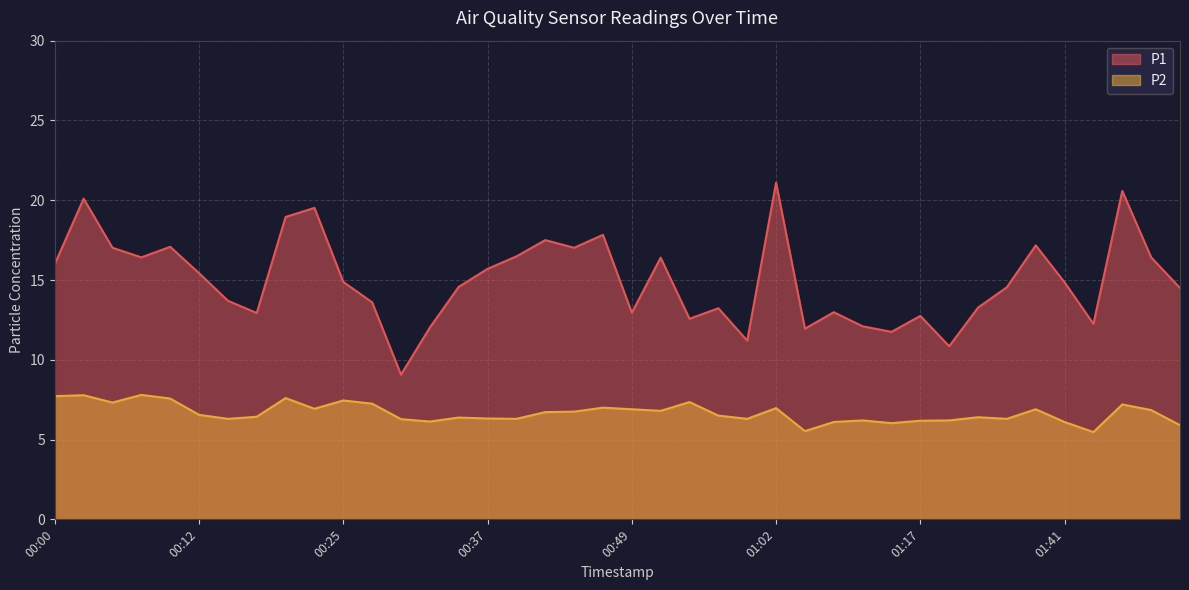

How many lines are shown in the chart?

2